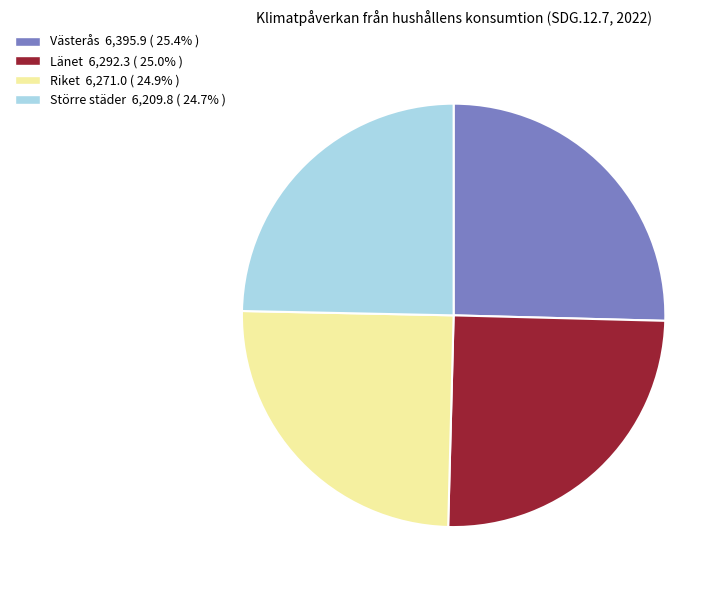

What is the ratio of the value at Riket to the value at Länet?

1.0